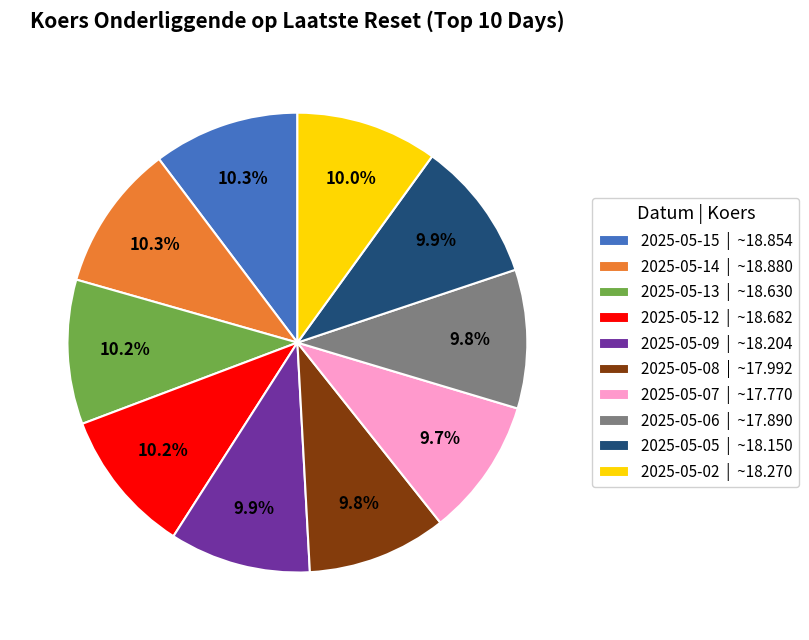

What is the ratio of the value at 2025-05-02 | ~18.270 to the value at 2025-05-05 | ~18.150?

1.0